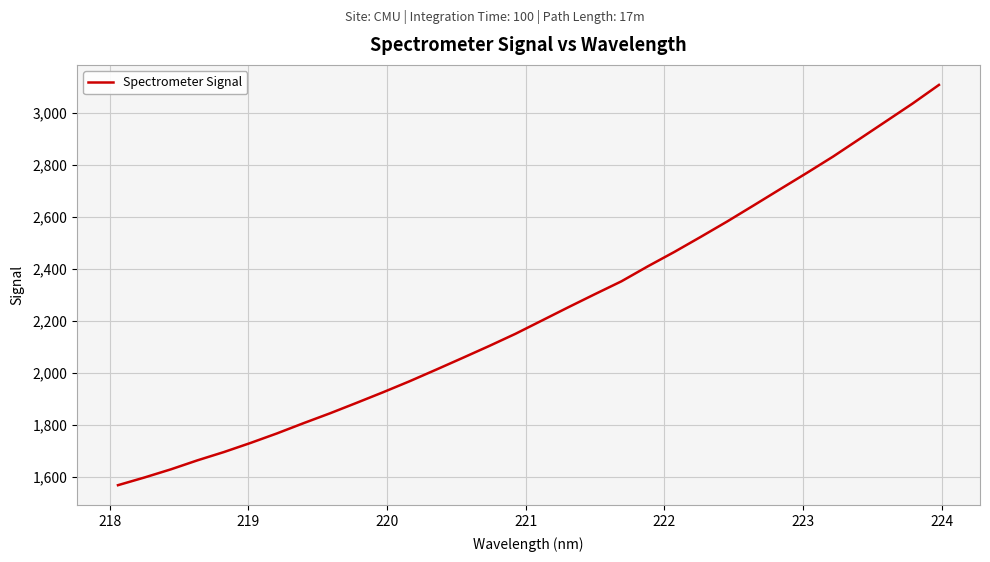

What is the greatest value displayed?

3106.1